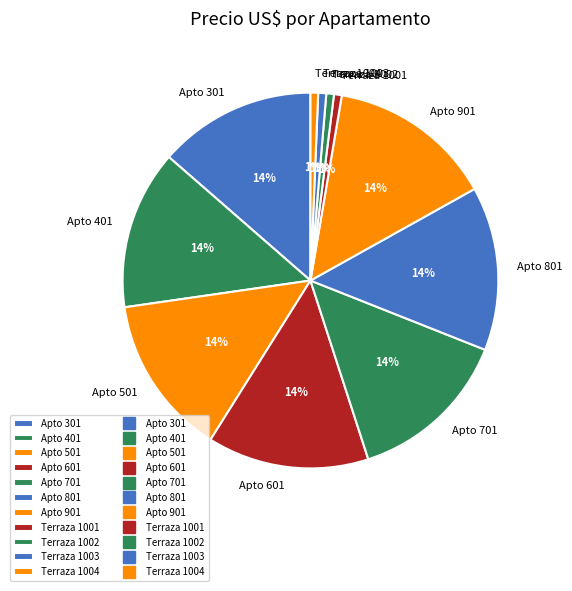

Combined, do Terraza 1001 and Apto 901 account for over 50%?

No